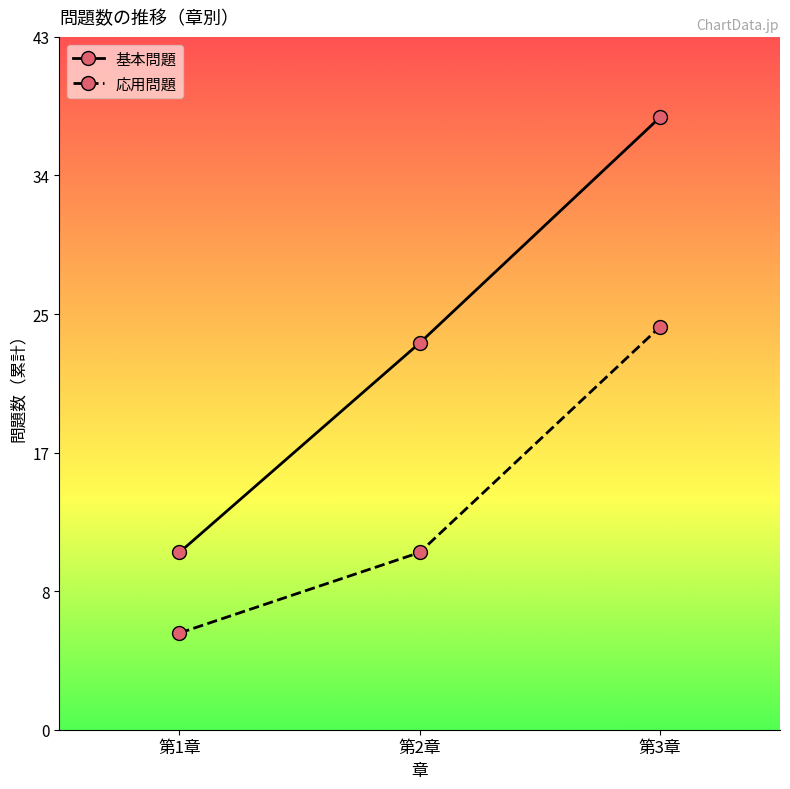

What is the label of the 3rd point from the right?

第1章